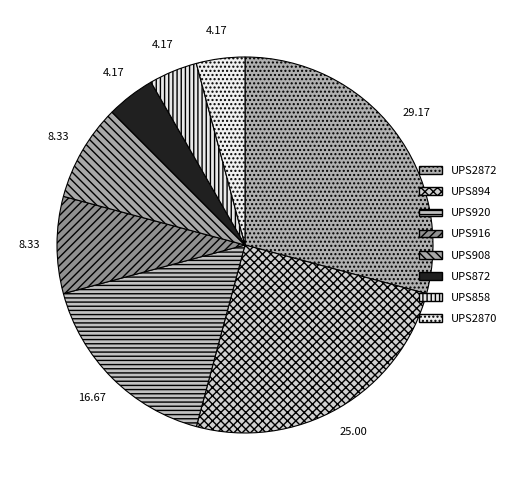

The UPS908 slice represents 19% of the pie. True or false?

False